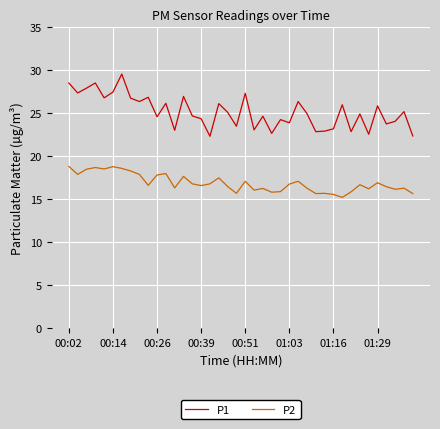

True or false: P1 and P2 cross at least once.

False